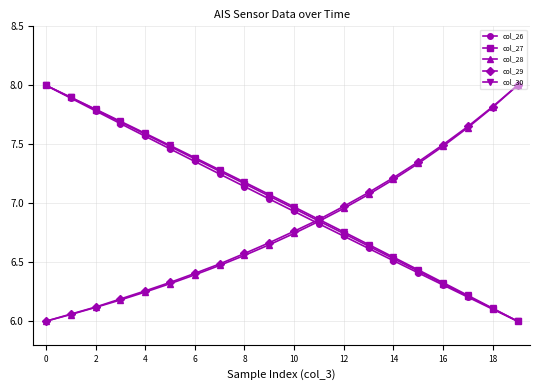

Does the chart display data point markers on the line(s)?

Yes